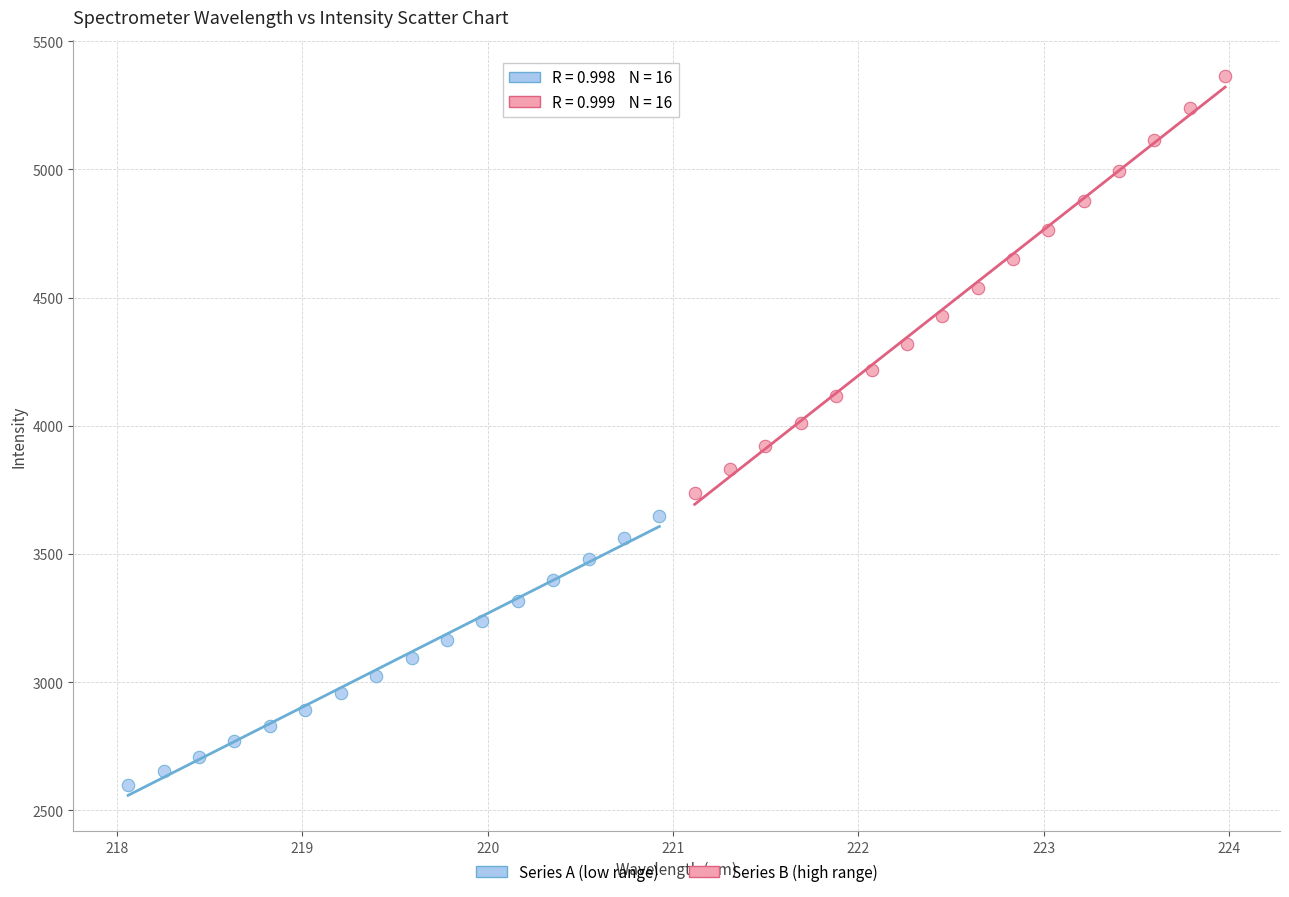

Which series has the widest spread of Y values?

Series B (high range)